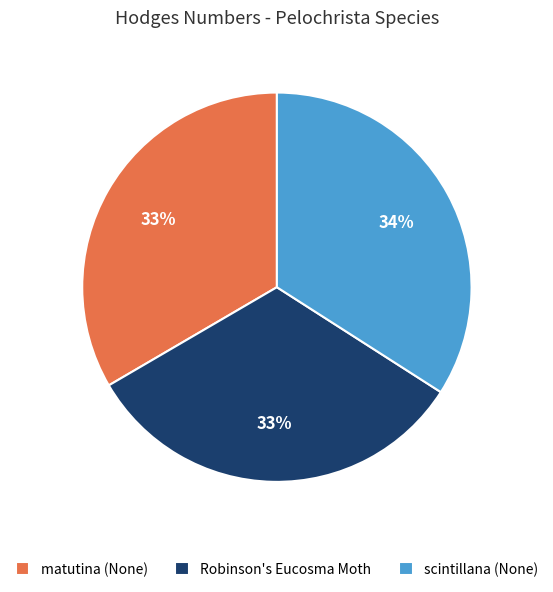

Is there any slice that represents more than half of the pie?

No